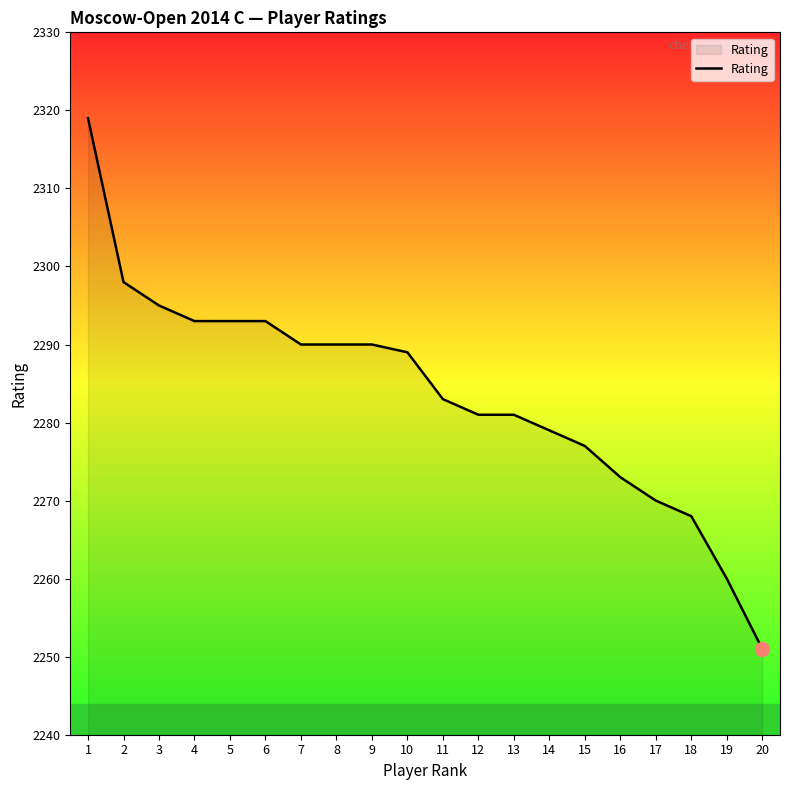

How many lines are shown in the chart?

1